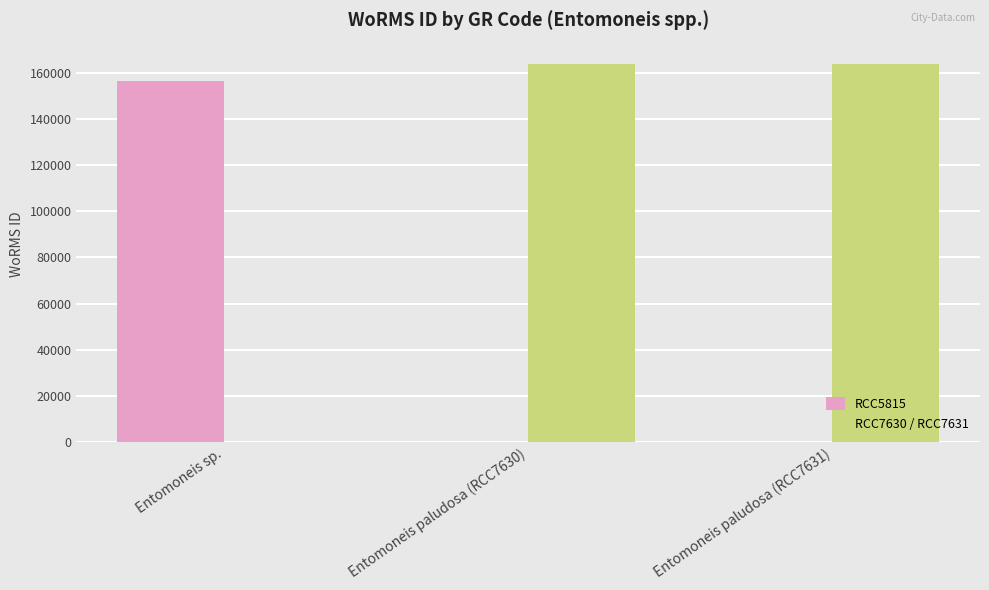

Where is RCC5815 nearest to the value 78299?

Entomoneis sp.